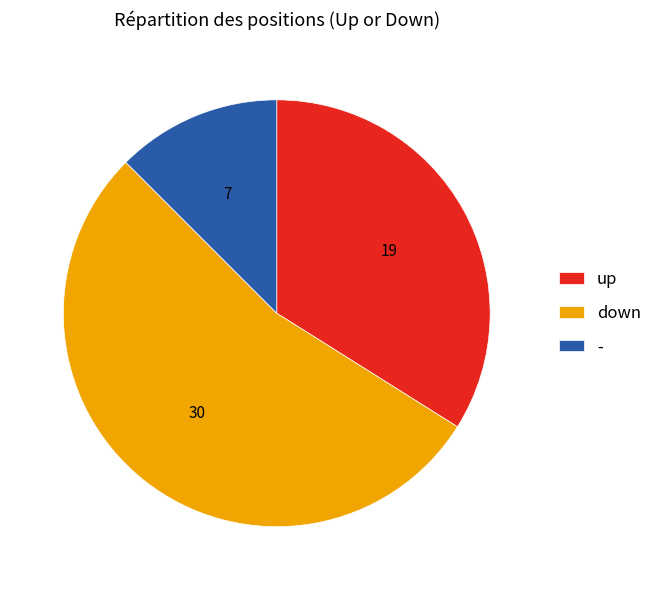

Which slice is the largest?

down